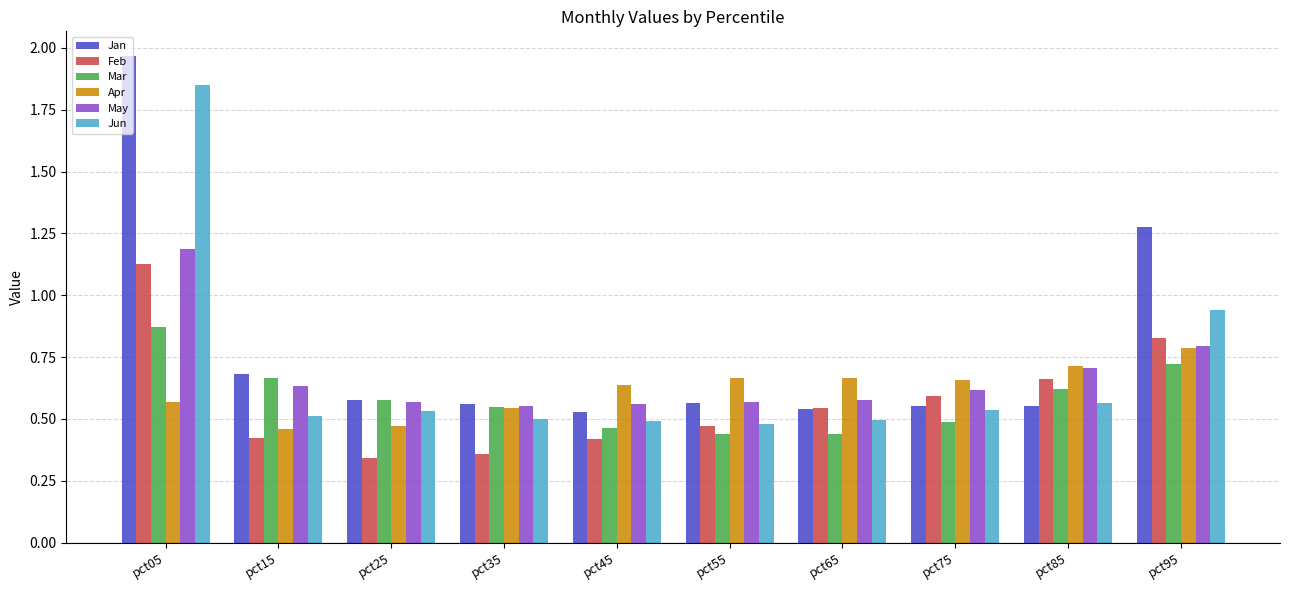

What is the maximum value for May?

1.2